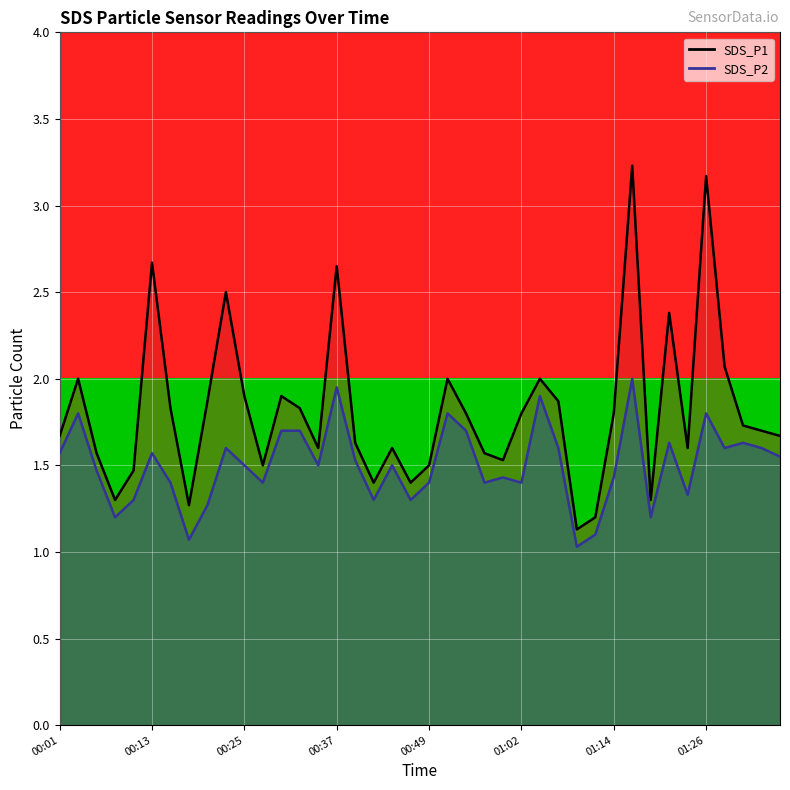

What is the smallest value displayed?

1.0